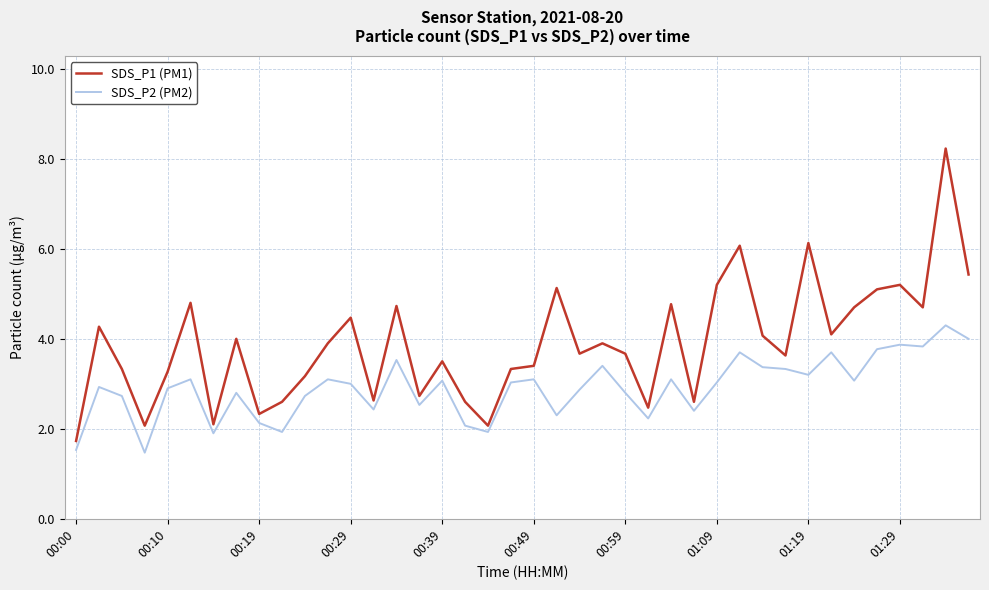

What are all the series names shown in the legend?

SDS_P1 (PM1), SDS_P2 (PM2)